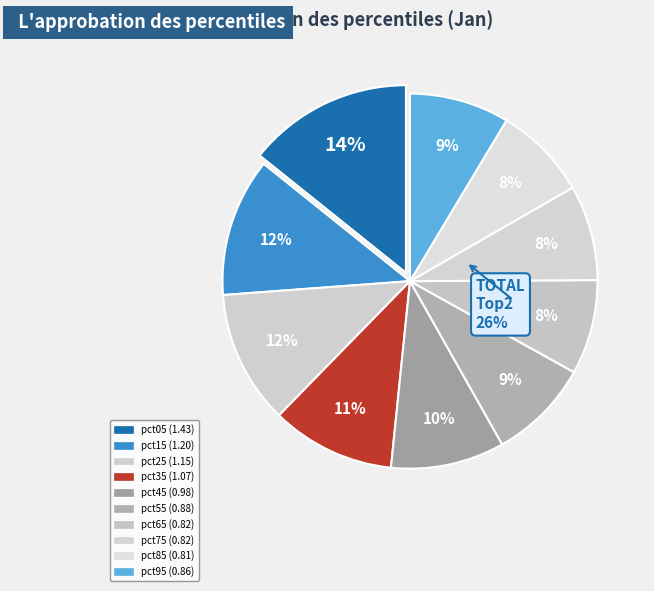

Is it true that pct05 is 2% of the pie?

False